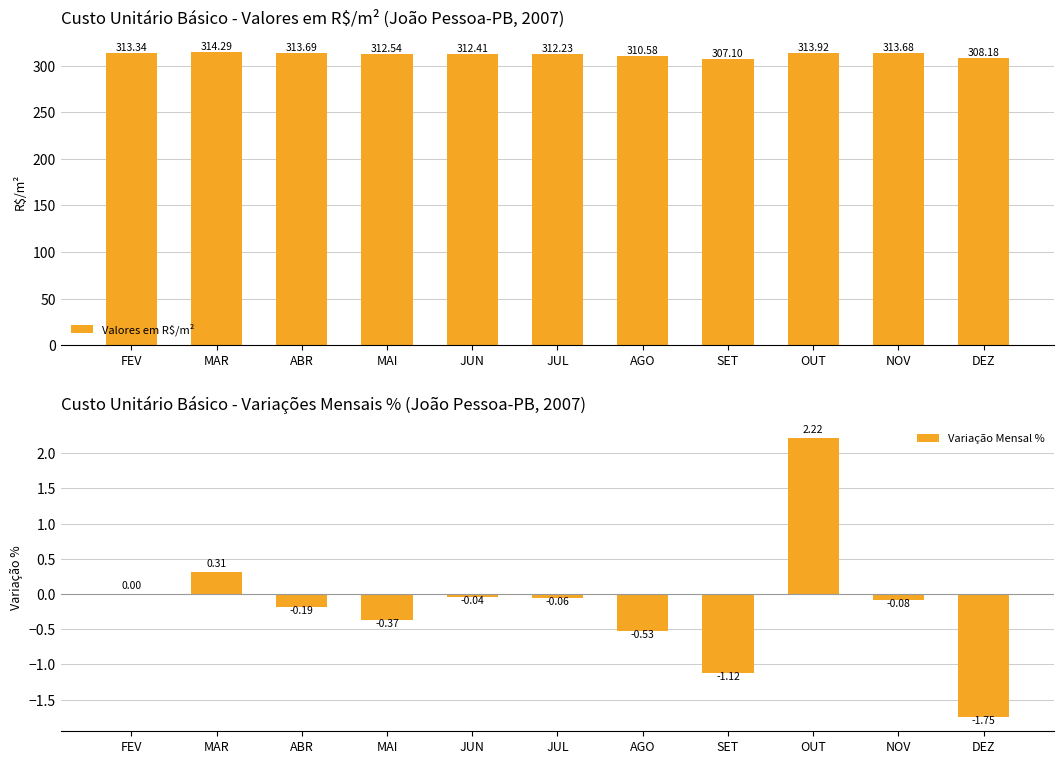

What is the smallest value displayed?

-1.8